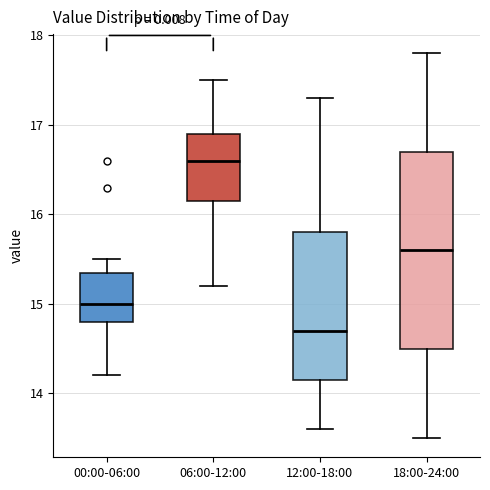

Which box has the lowest median line?

12:00-18:00